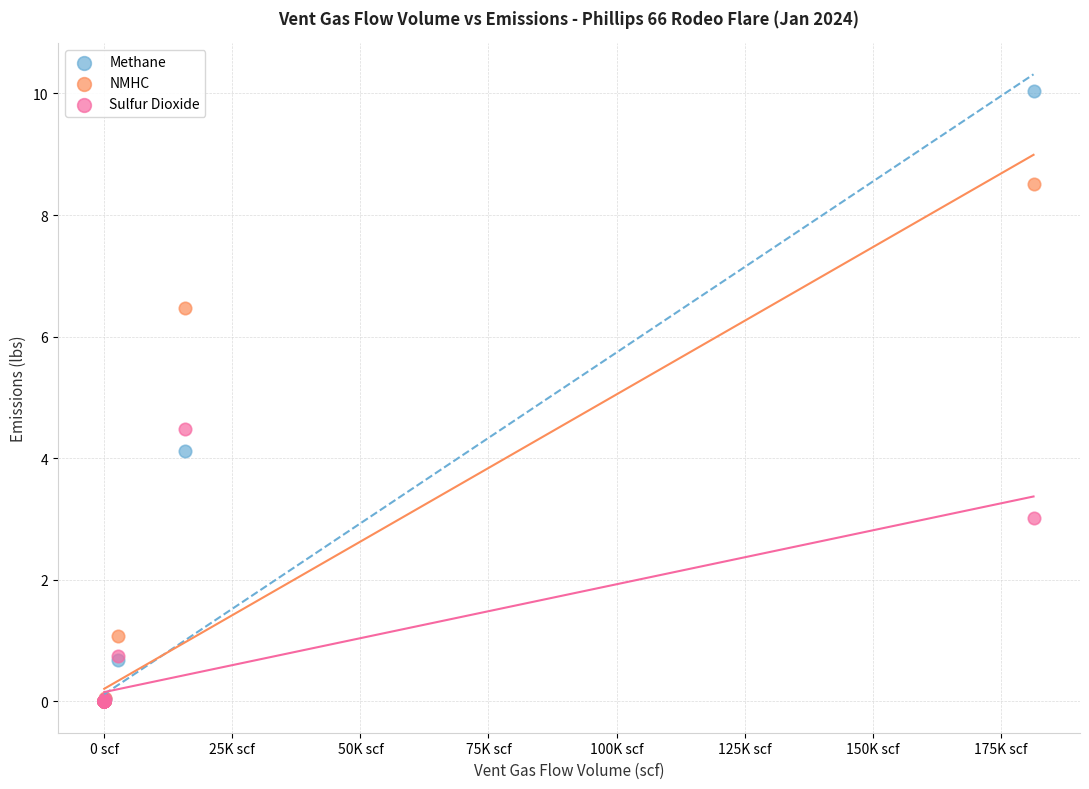

In the NMHC series, what Y value is closest to 4?

6.5